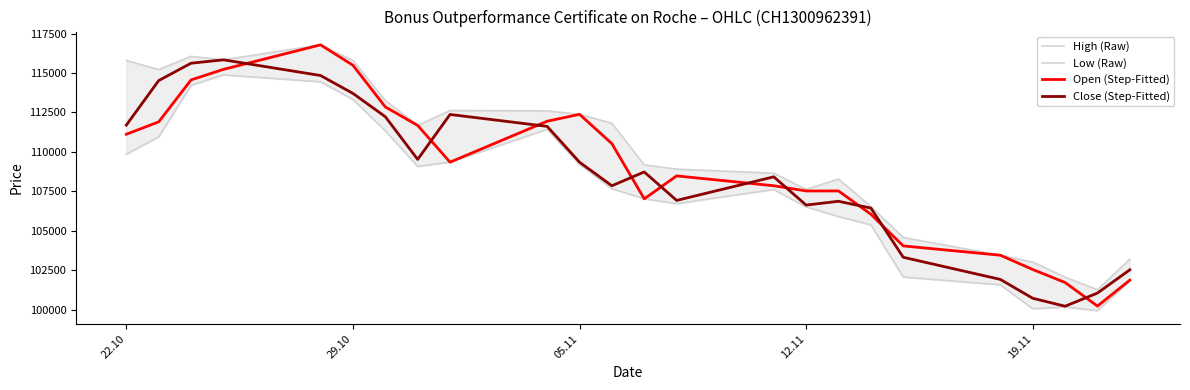

At which label does Low (Raw) first exceed 107660?

22.10